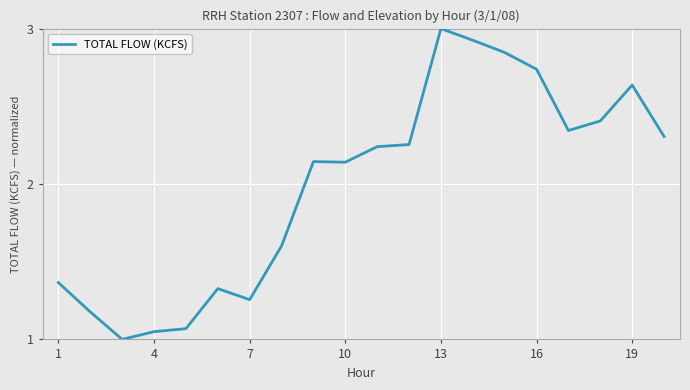

What is the maximum value shown in the chart?

3.0